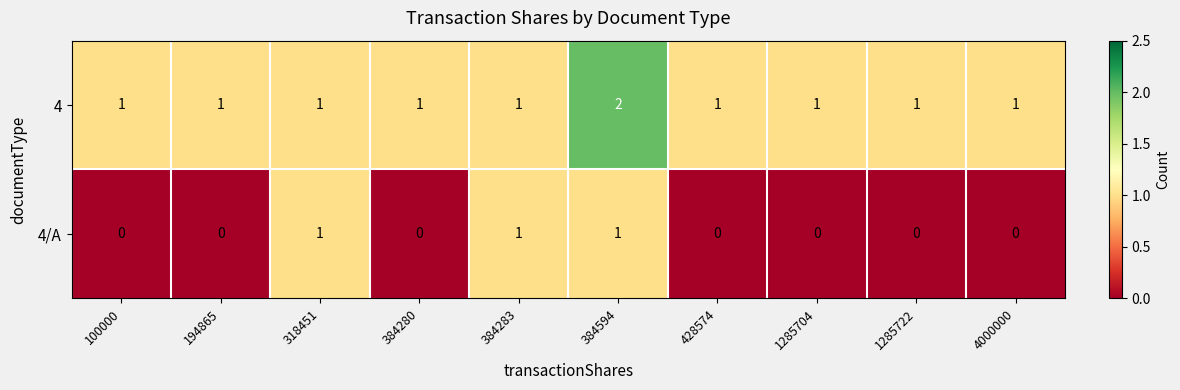

List the series in order of their overall mean, highest first.

4, 4/A